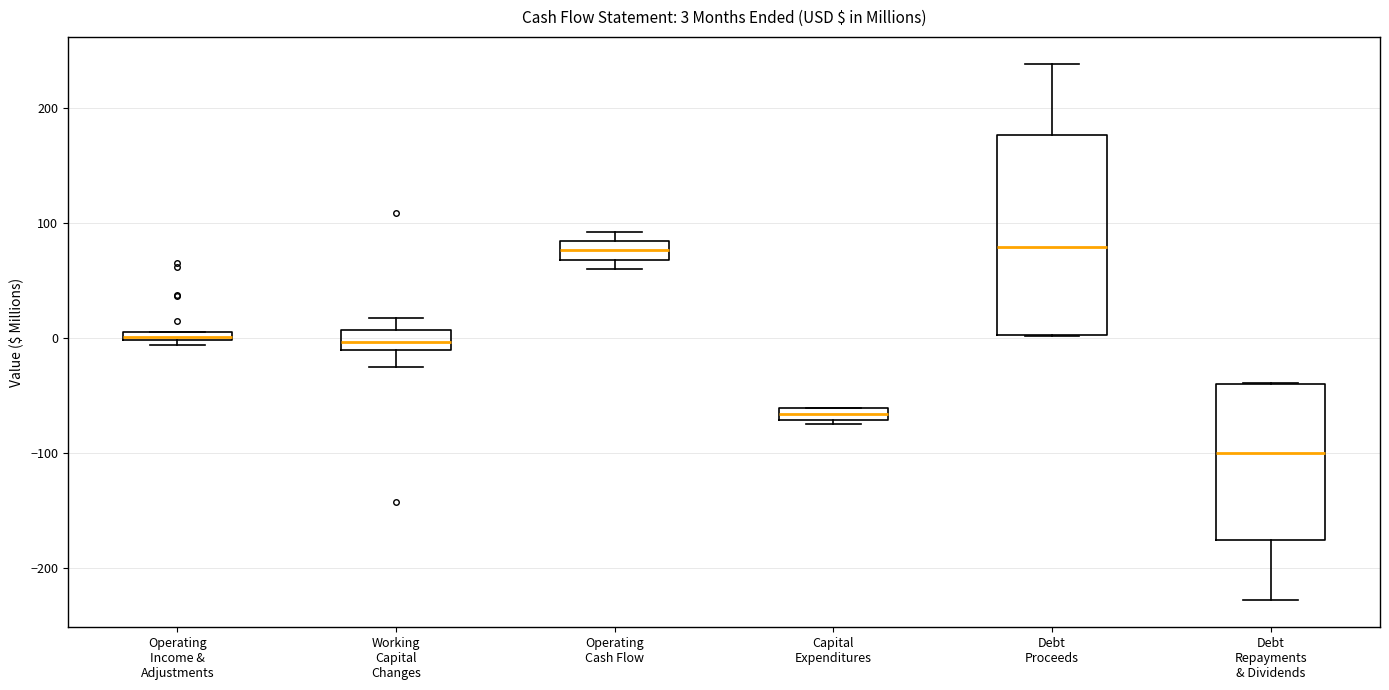

Which box is the tallest, from its lower edge to its upper edge?

Debt Proceeds